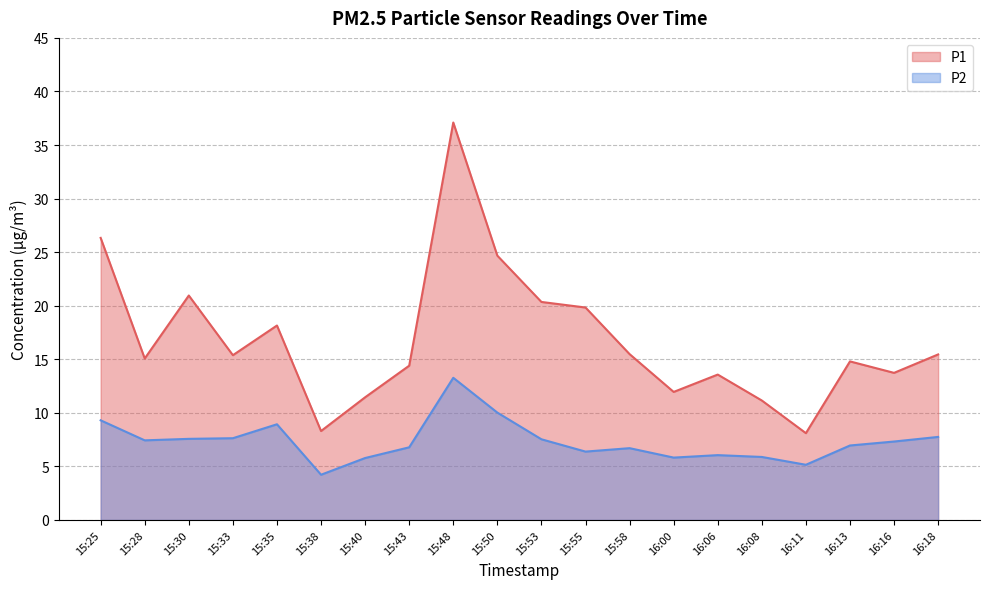

Between 15:58 and 16:06, which is larger?

15:58